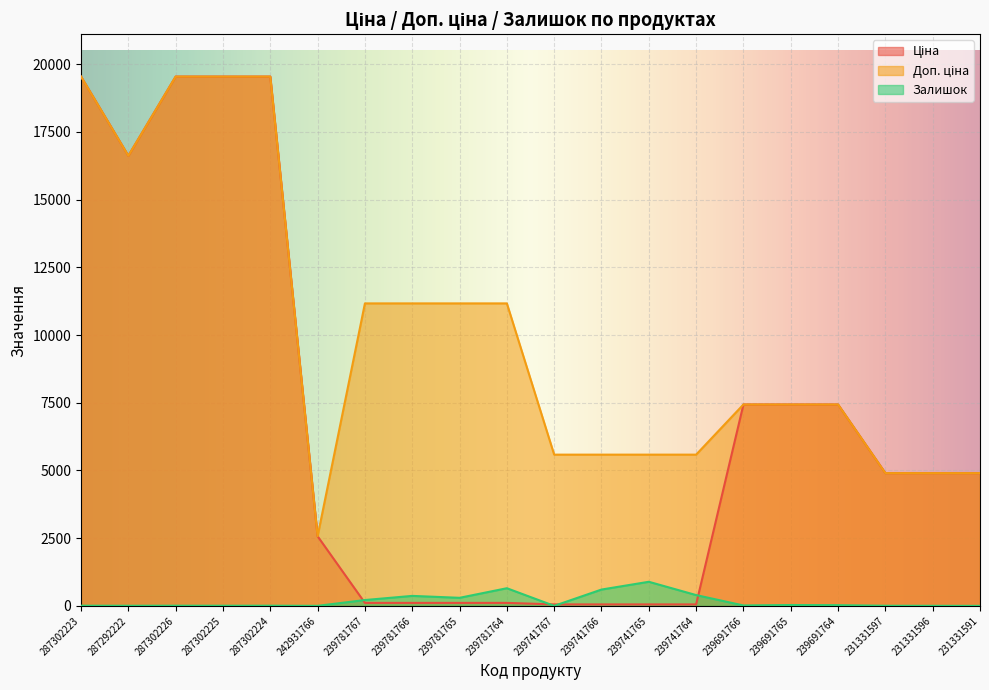

At which category does Залишок reach its first local valley?

287292222